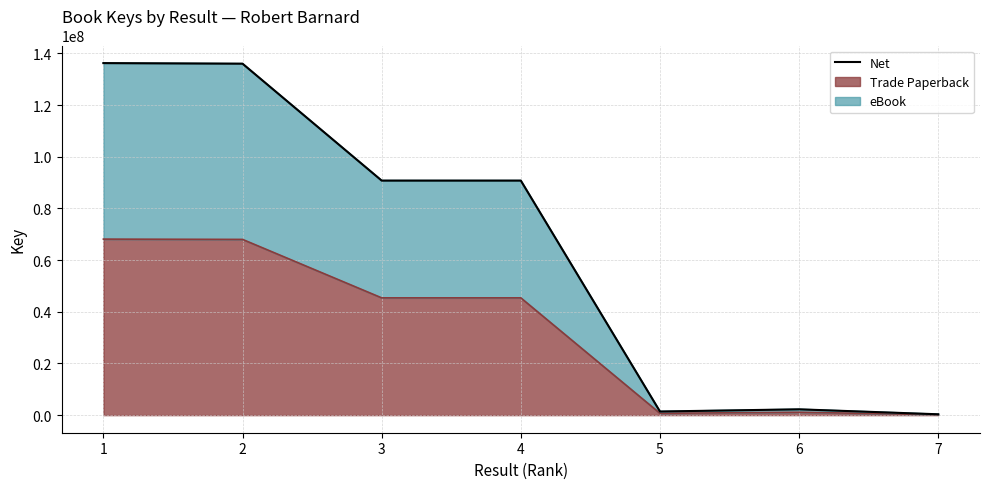

Which series has the largest total across all categories?

eBook